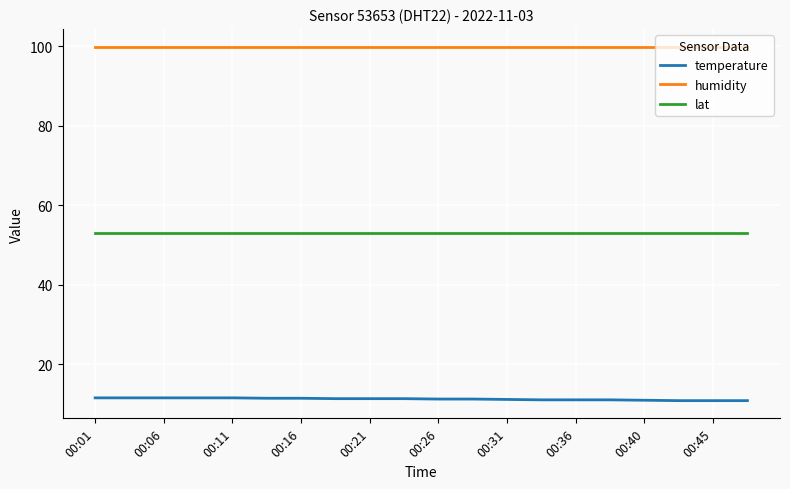

How many lines are shown in the chart?

3